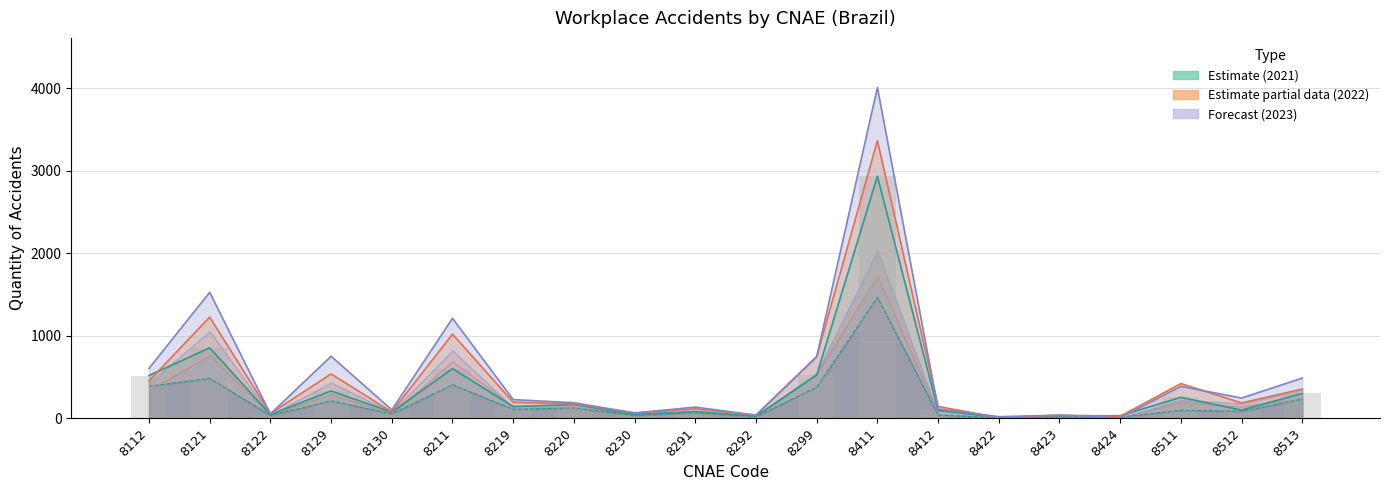

What is the smallest value displayed?

8